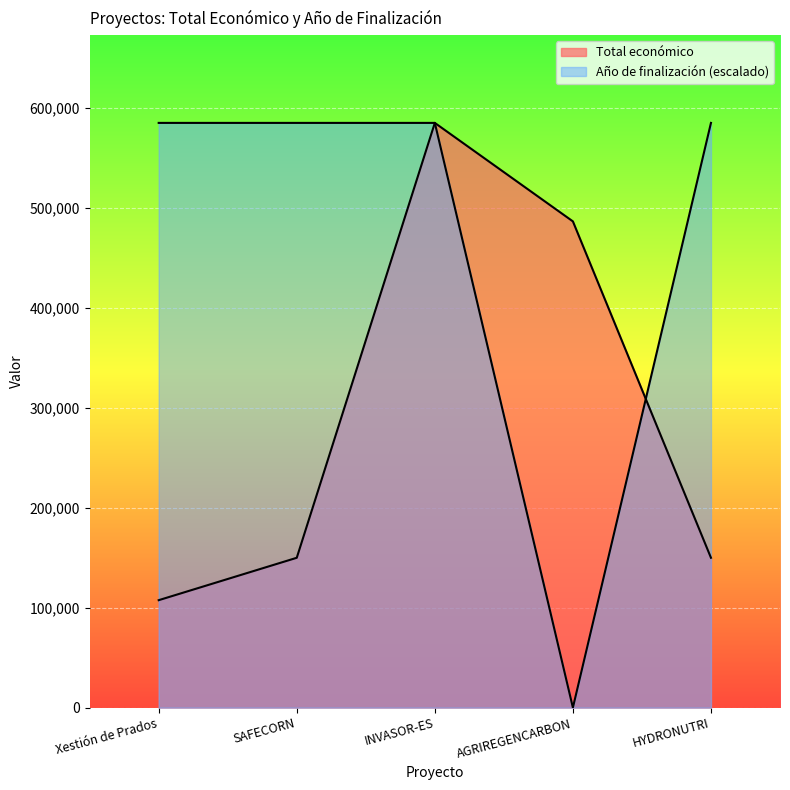

Which series ends up on top after the final intersection of Total económico and Año de finalización?

Año de finalización